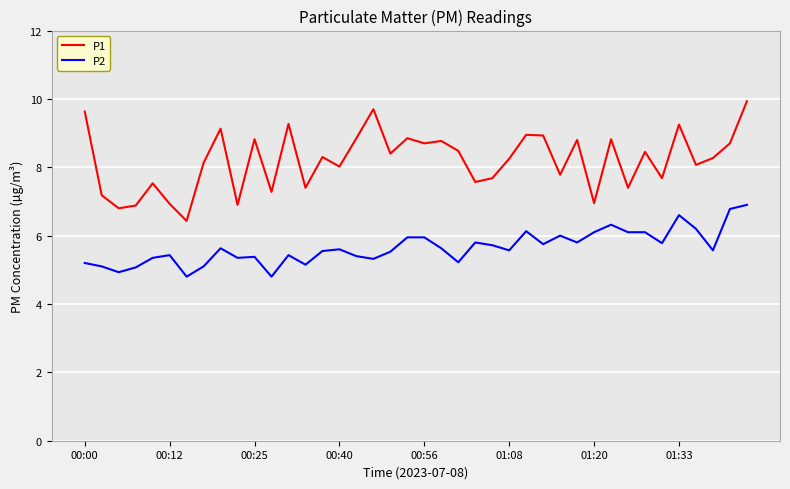

Rank the series by their average value, from highest to lowest.

P1, P2